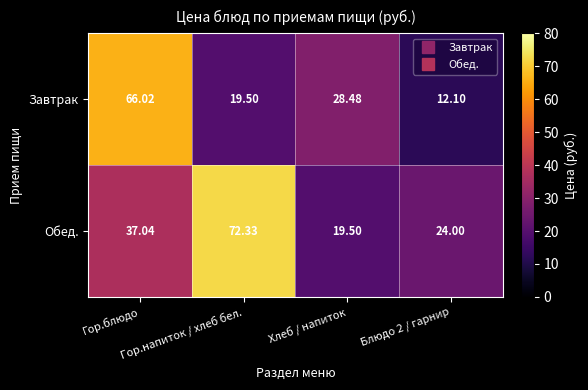

List the series in order of their peak value, lowest first.

Завтрак, Обед.